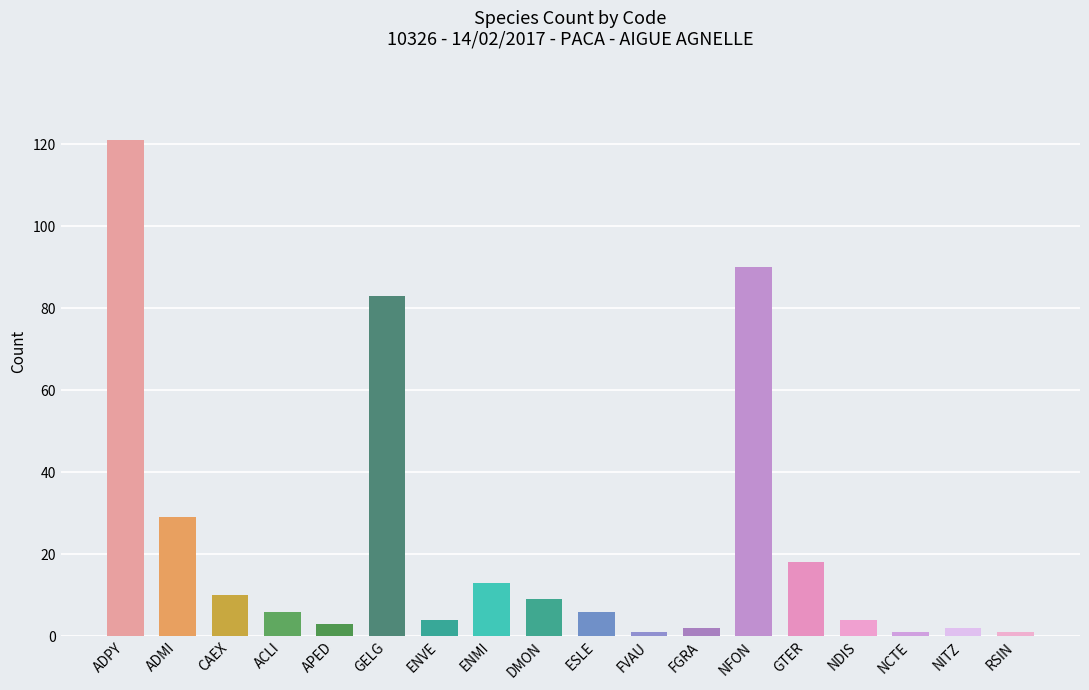

Between NFON and FGRA, which is larger?

NFON